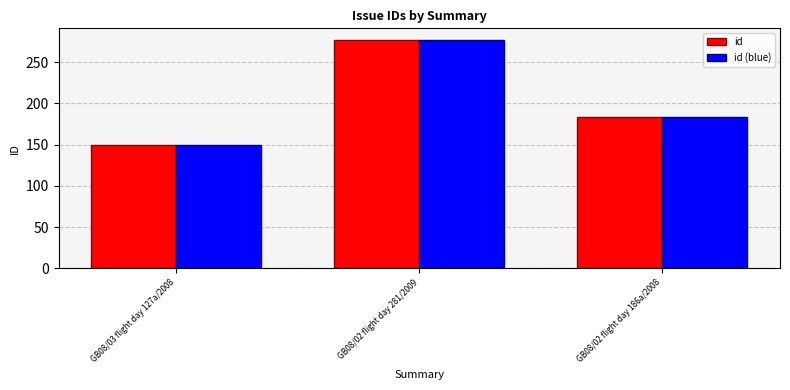

At which label does id (blue) reach its peak?

GB08/02 flight day 281/2009